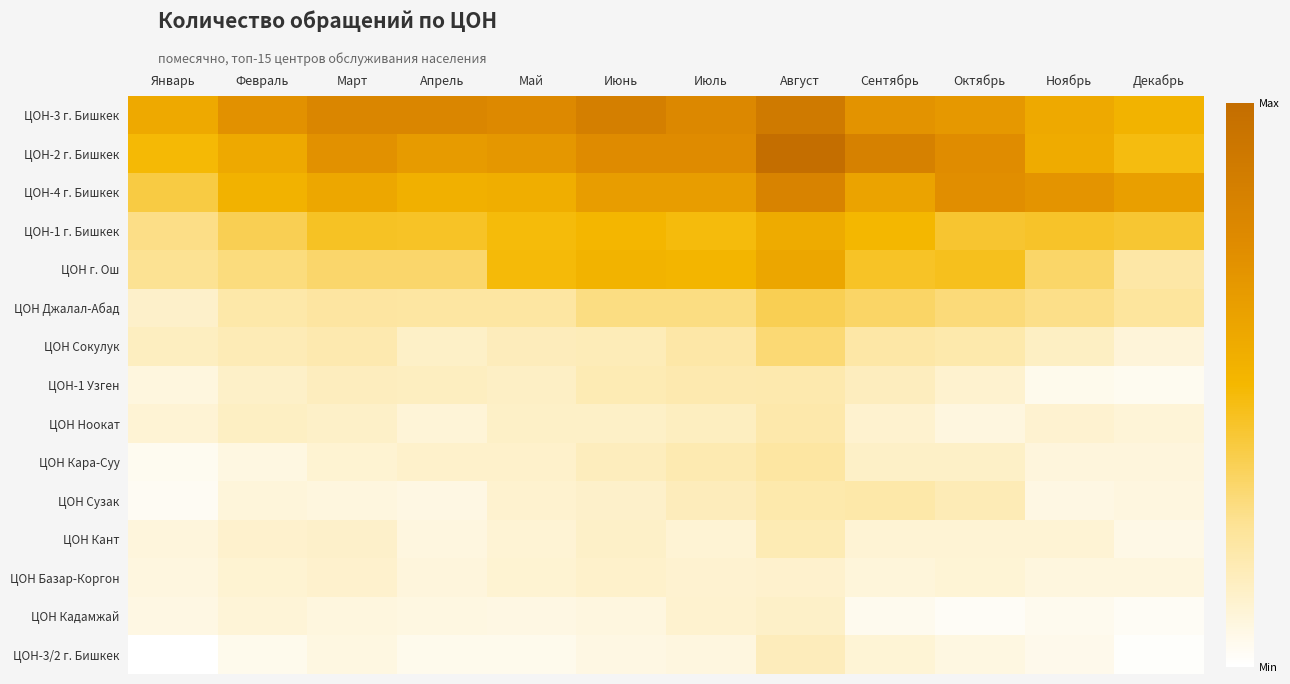

Which series has the largest range (max minus min)?

ЦОН-2 г. Бишкек